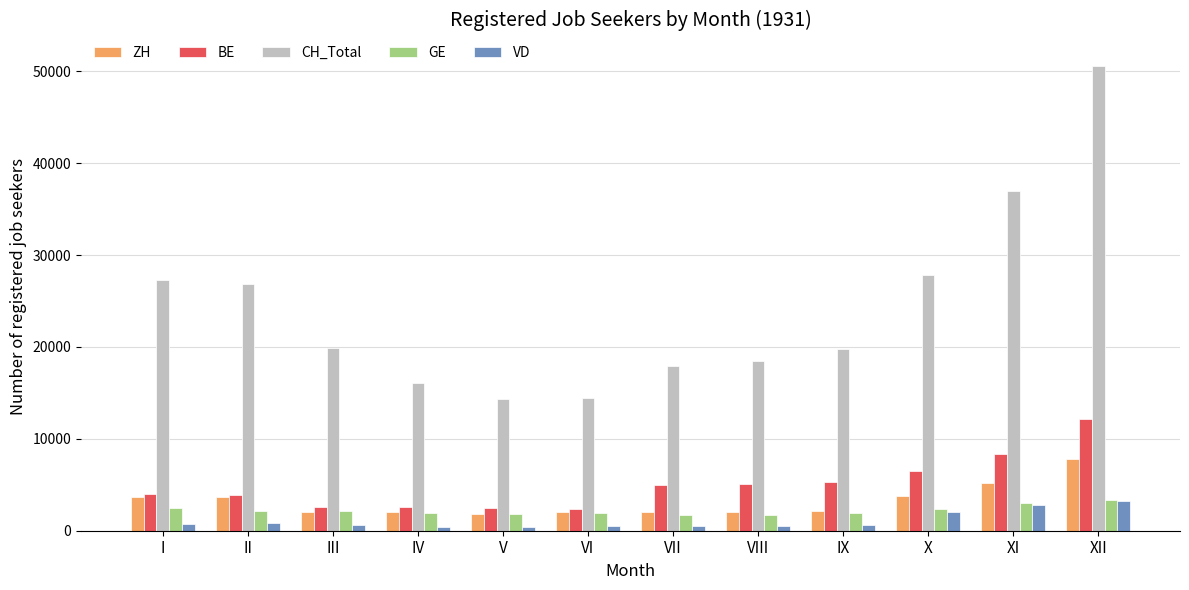

Which series has the largest total across all categories?

CH_Total